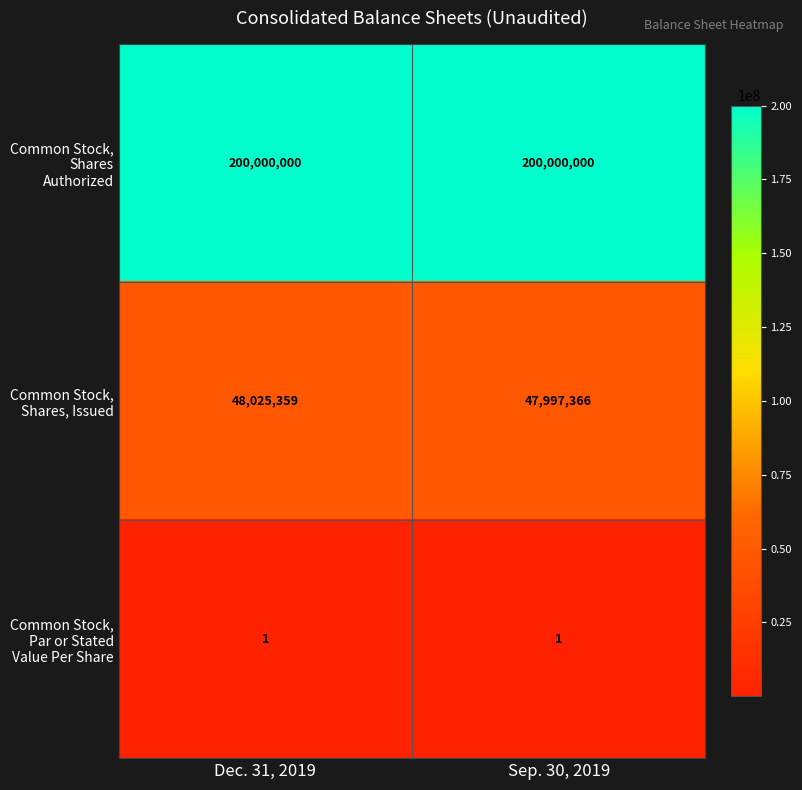

The Common Stock, Shares, Issued series shows 47997366 at Sep. 30, 2019. True or false?

True